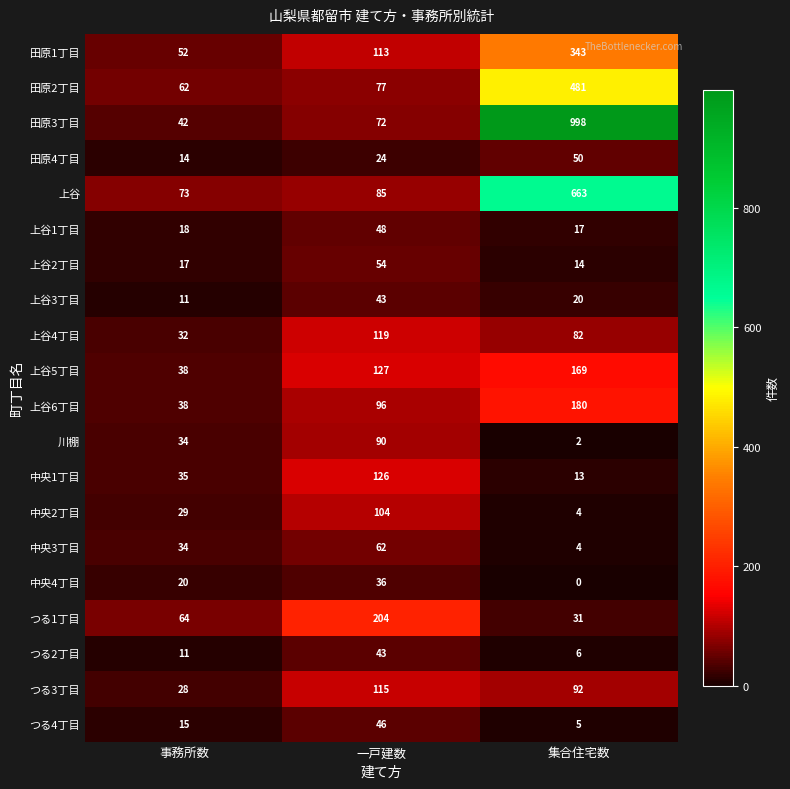

How many categories are shown in the chart?

3